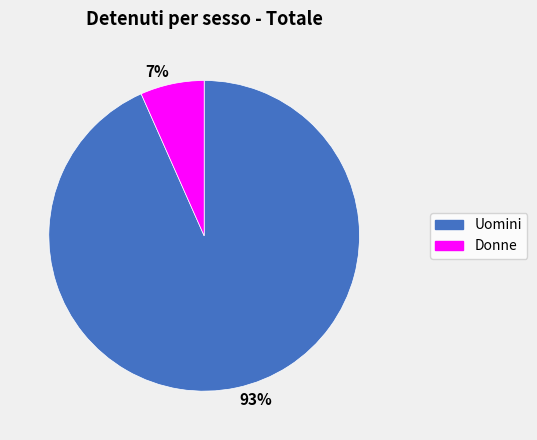

Which category has the smallest portion of the pie?

7%